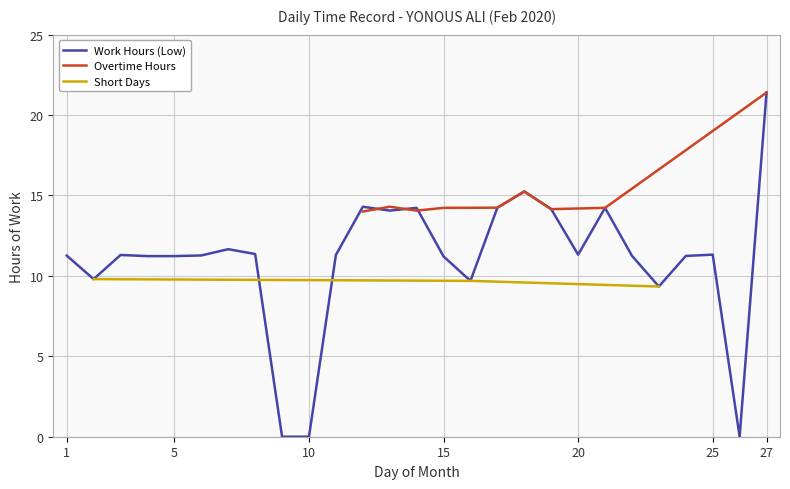

Is this an area chart (filled region under the line)?

No